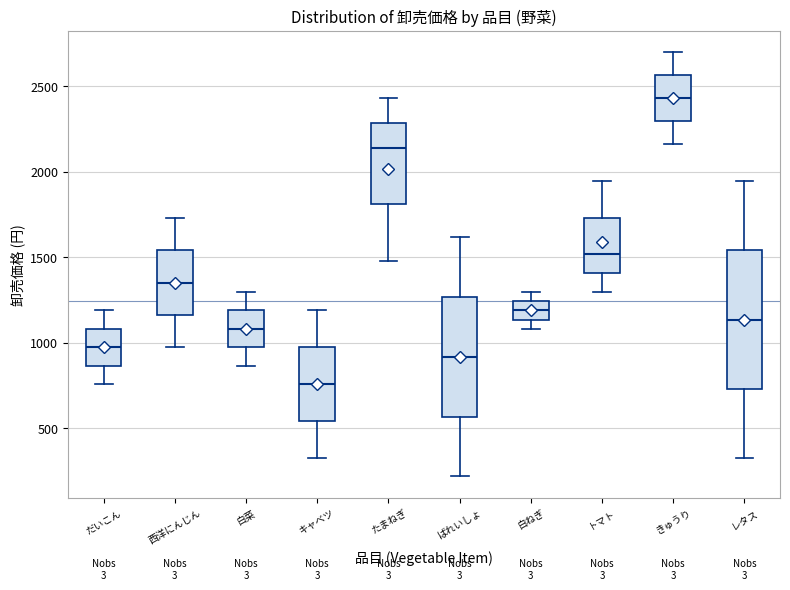

Reading left to right, read every box against the y-axis: the position of its median line, the range the box covers, and the ends of its whiskers. The values are not printed on the chart, so give them approximately, as read against the axis.

だいこん: median 950, box 850 to 1100, whiskers 750 to 1200
西洋にんじん: median 1350, box 1150 to 1550, whiskers 950 to 1750
白菜: median 1100, box 950 to 1200, whiskers 850 to 1300
キャベツ: median 750, box 550 to 950, whiskers 300 to 1200
たまねぎ: median 2150, box 1800 to 2300, whiskers 1500 to 2450
ばれいしょ: median 900, box 550 to 1250, whiskers 200 to 1600
白ねぎ: median 1200, box 1150 to 1250, whiskers 1100 to 1300
トマト: median 1500, box 1400 to 1750, whiskers 1300 to 1950
きゅうり: median 2450, box 2300 to 2550, whiskers 2150 to 2700
レタス: median 1150, box 750 to 1550, whiskers 300 to 1950